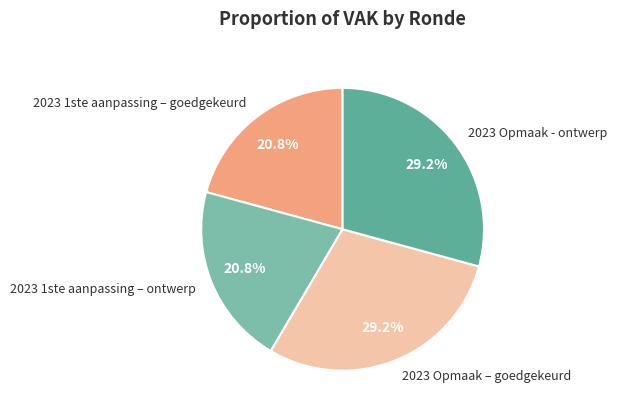

To the nearest percent, what is the average slice percentage?

25%